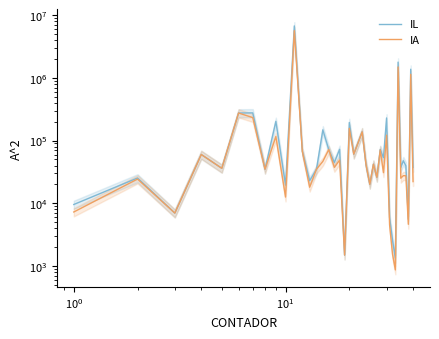

True or false: IA and IL intersect in this chart.

False